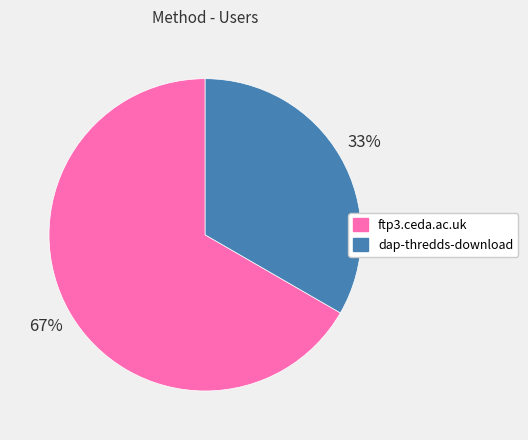

Do dap-thredds-download and ftp3.ceda.ac.uk together represent more than half of the pie?

Yes